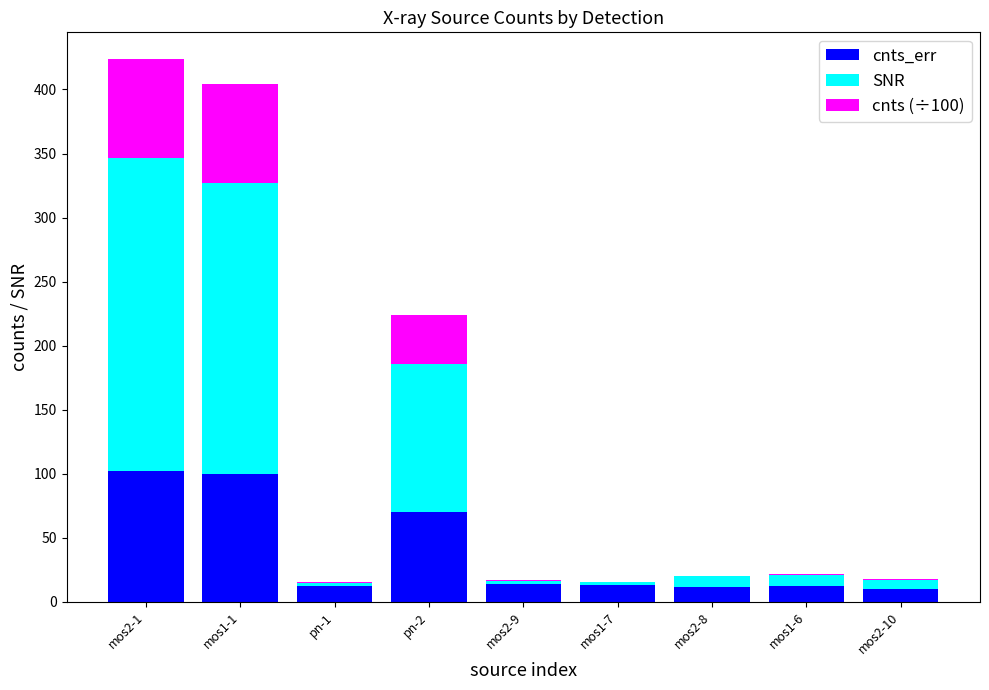

What is the sum of all cnts_err values?

346.1